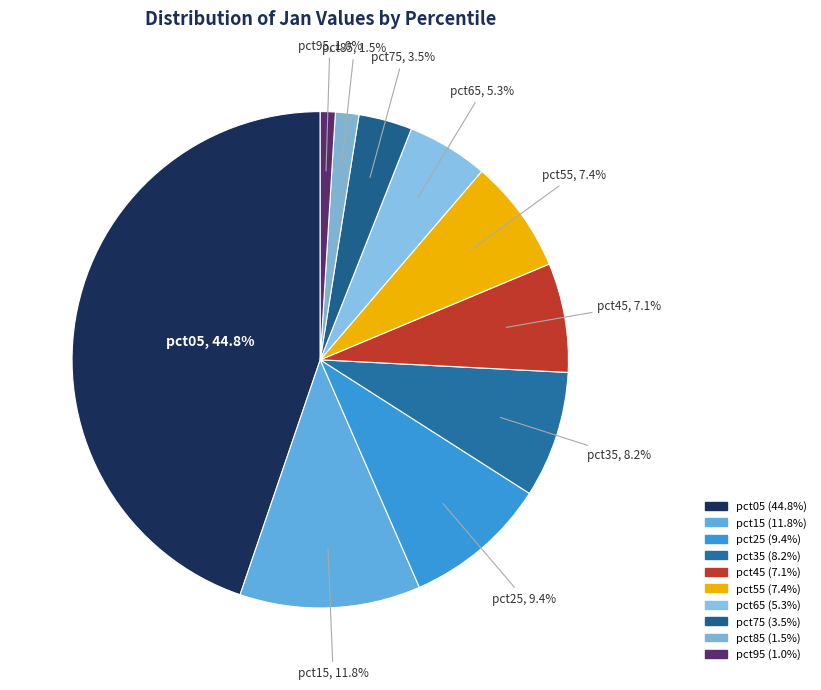

How many segments does this pie chart have?

10